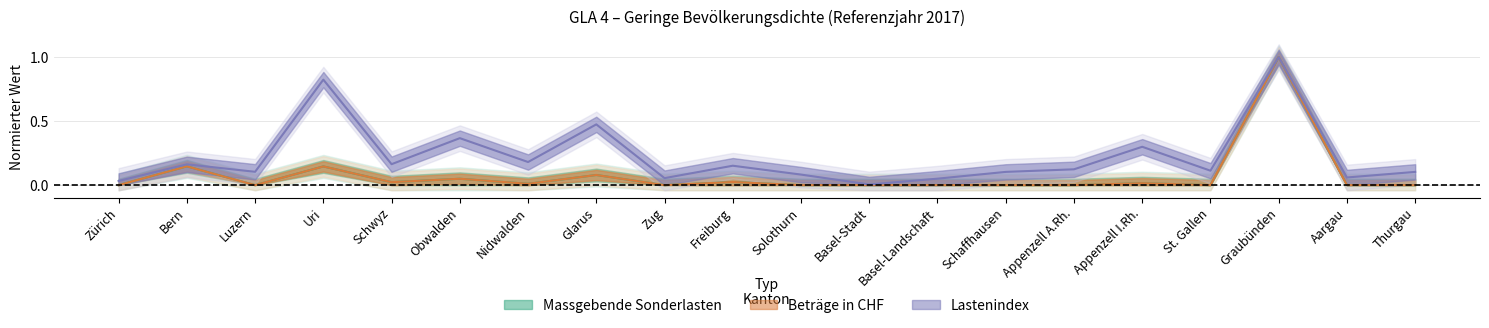

What is the label of the 13th point from the left?

Basel-Landschaft